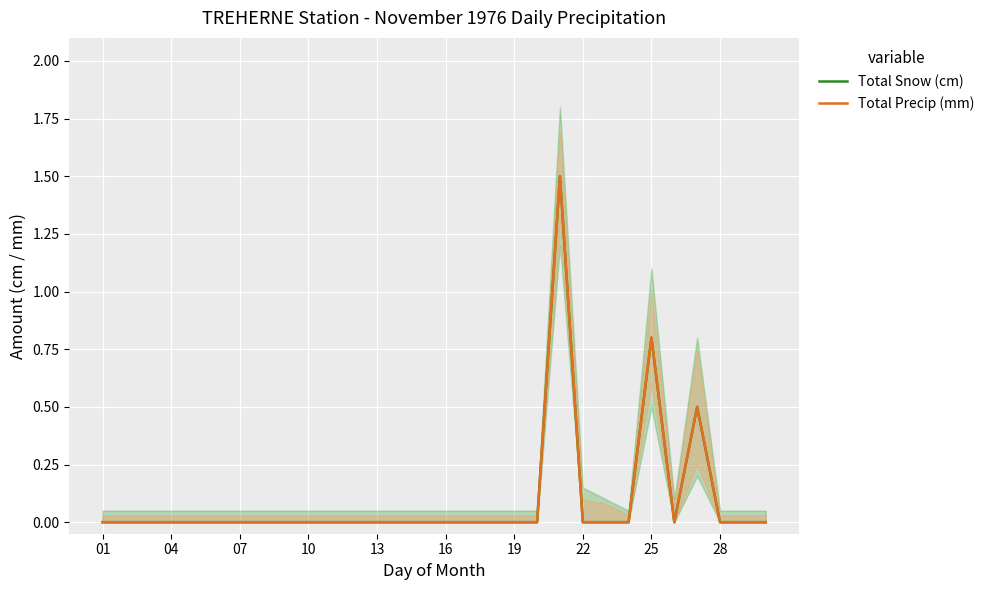

What is the label of the 8th point from the left?

22